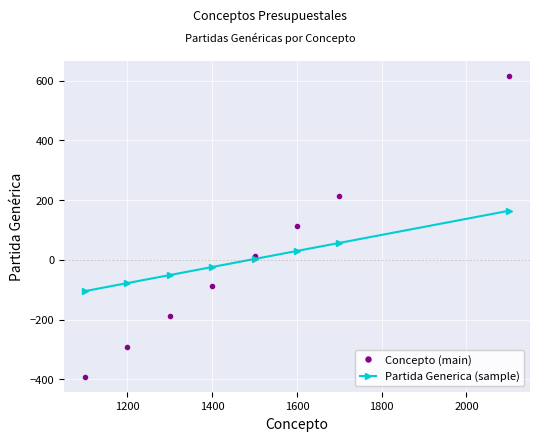

What is the smallest value displayed?

-390.6